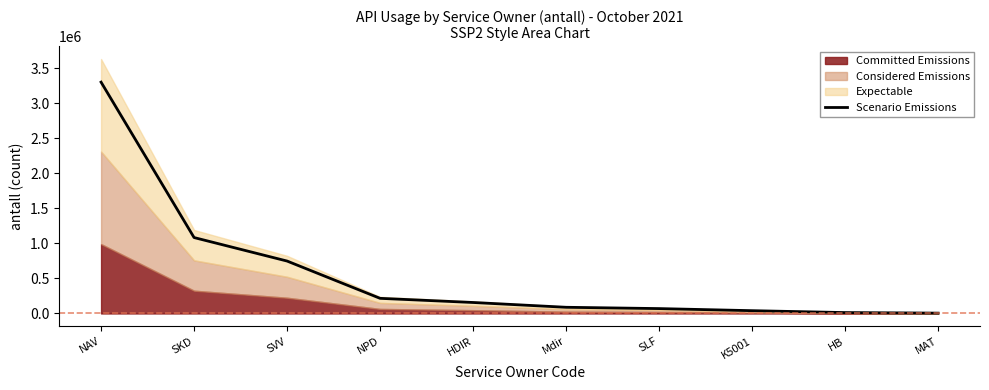

What is the label of the 9th point from the left?

HB